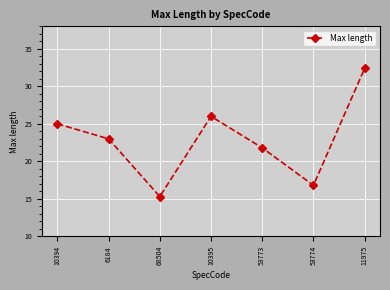

True or false: there are more than 2 points higher than both neighbors.

False